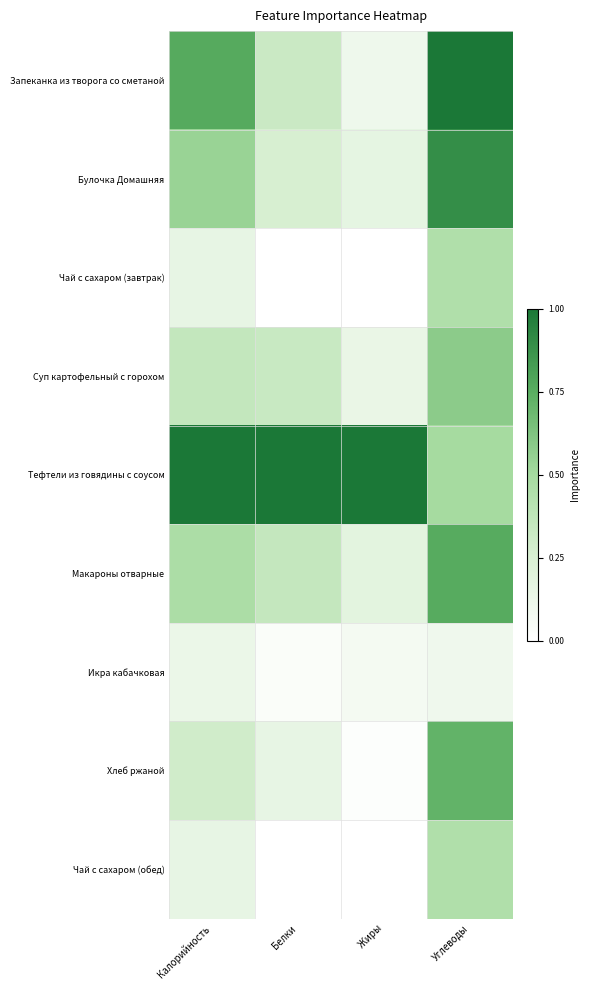

Reading left to right, transcribe all the data shown in this chart.

Запеканка из творога со сметаной: Калорийность=0.8	Белки=0.3	Жиры=0.1	Углеводы=1.0
Булочка Домашняя: Калорийность=0.5	Белки=0.3	Жиры=0.2	Углеводы=0.9
Чай с сахаром (завтрак): Калорийность=0.2	Белки=0.0	Жиры=0.0	Углеводы=0.5
Суп картофельный с горохом: Калорийность=0.4	Белки=0.3	Жиры=0.1	Углеводы=0.6
Тефтели из говядины с соусом: Калорийность=1.0	Белки=1.0	Жиры=1.0	Углеводы=0.5
Макароны отварные: Калорийность=0.5	Белки=0.4	Жиры=0.2	Углеводы=0.8
Икра кабачковая: Калорийность=0.1	Белки=0.0	Жиры=0.1	Углеводы=0.1
Хлеб ржаной: Калорийность=0.3	Белки=0.2	Жиры=0.0	Углеводы=0.7
Чай с сахаром (обед): Калорийность=0.2	Белки=0.0	Жиры=0.0	Углеводы=0.5